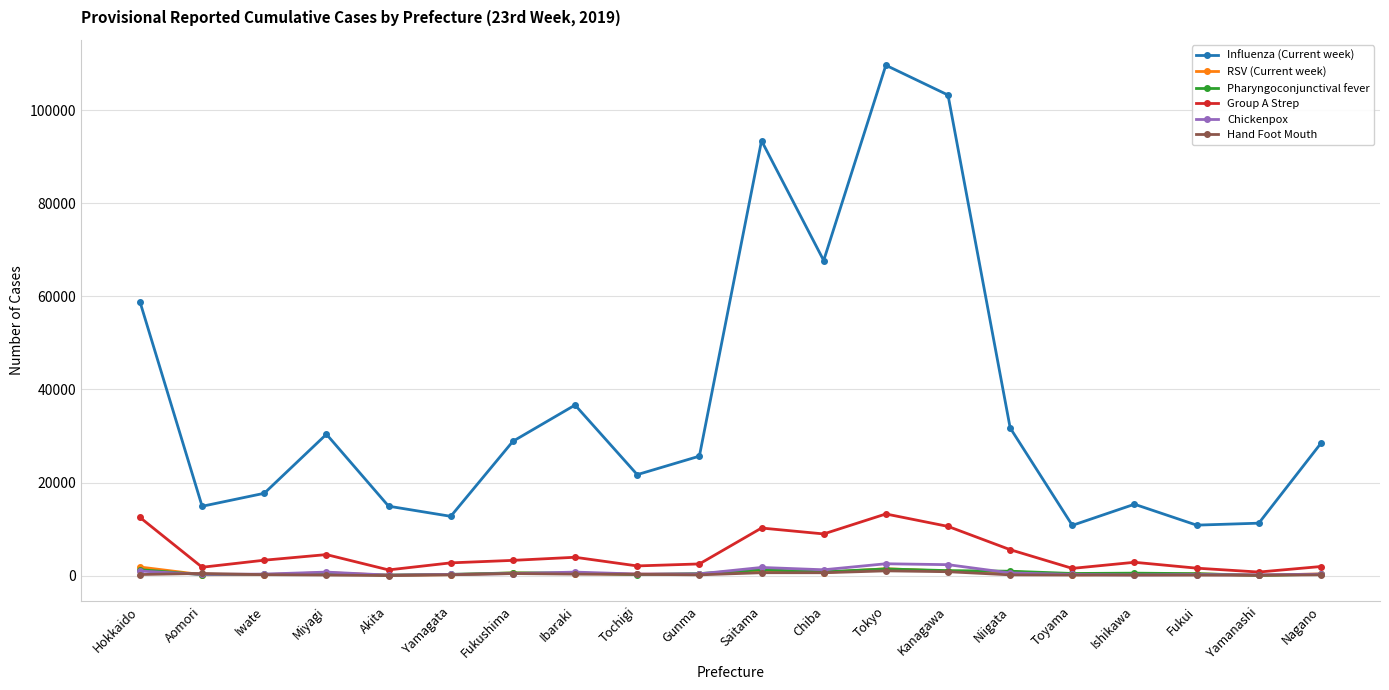

What is the label of the 7th point from the left?

Fukushima